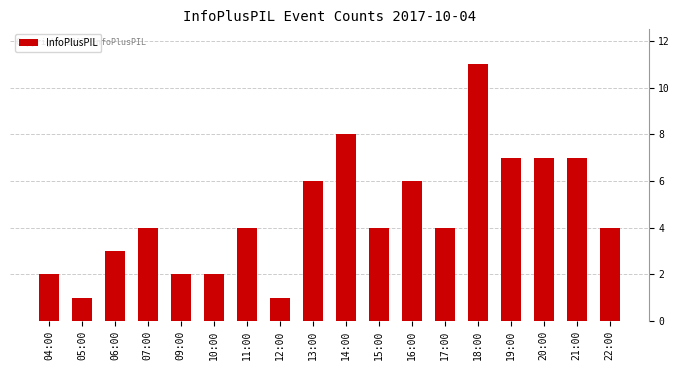

What is the change in value from 07:00 to 19:00?

+3